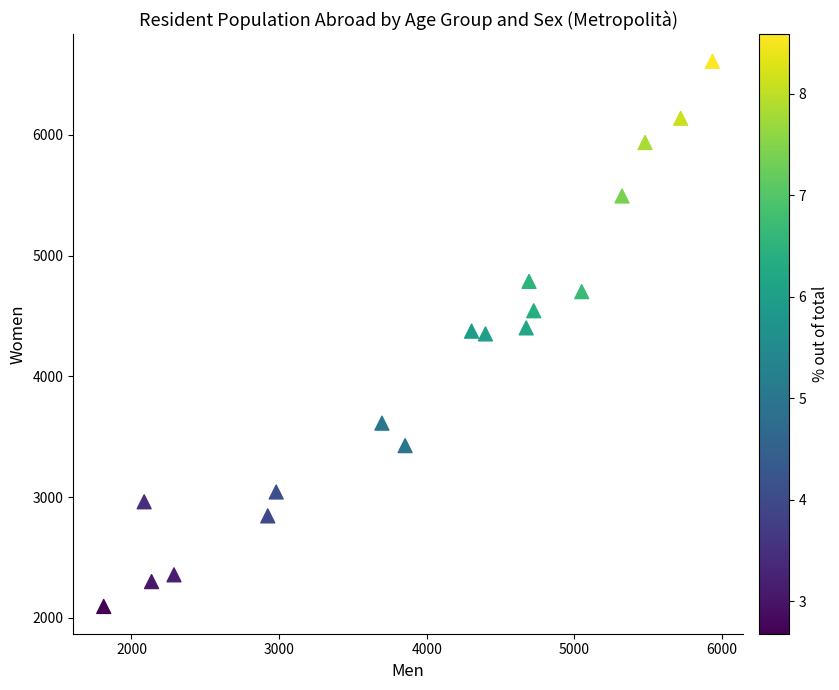

What is the range of Y values (max minus min)?

4515